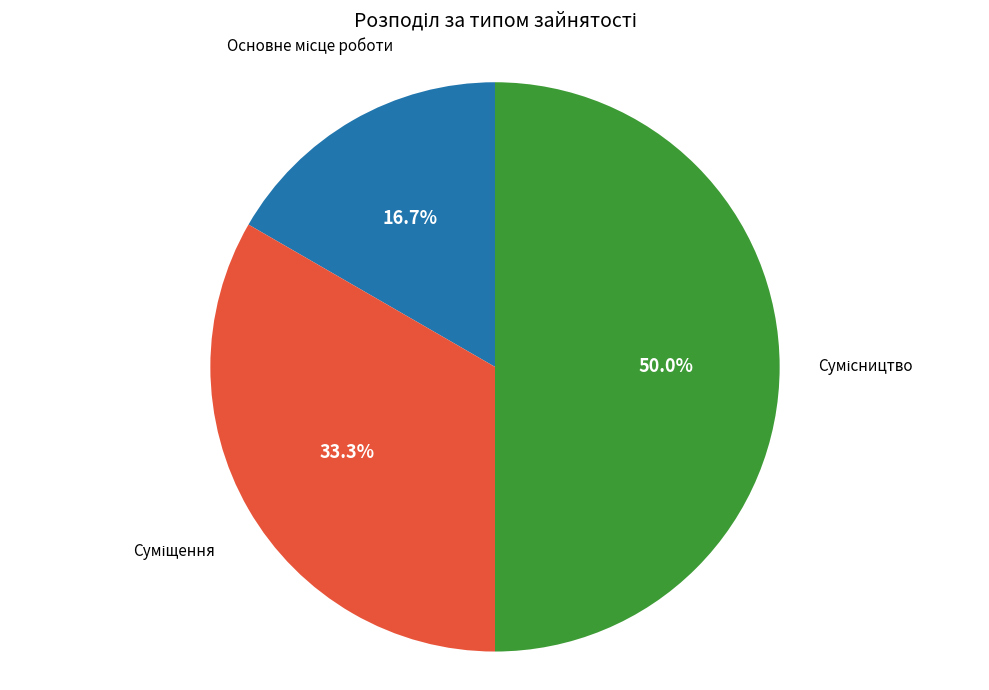

To the nearest percent, what portion does Суміщення represent?

33%